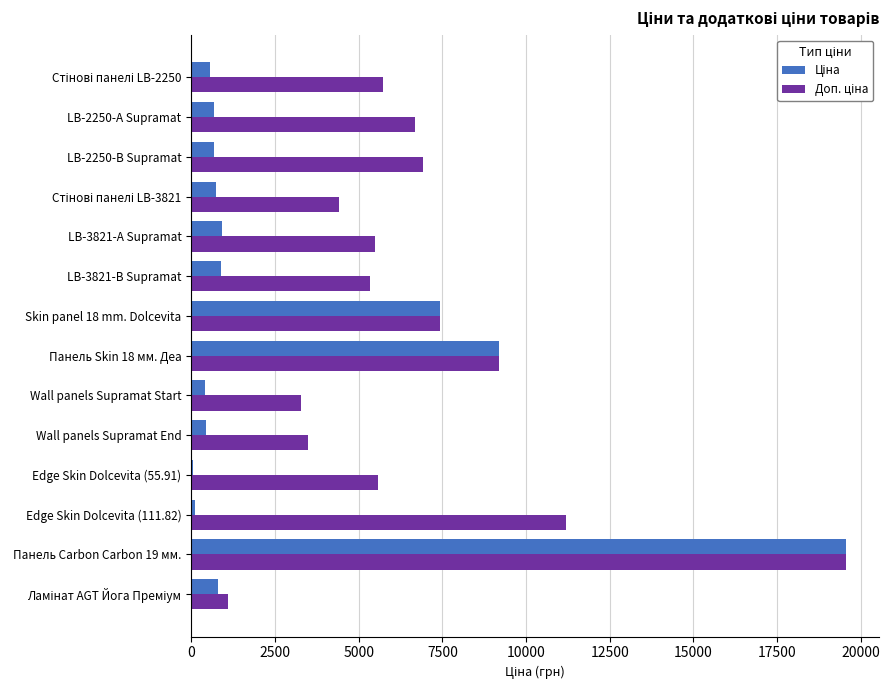

What is the total value across all series at Панель Skin 18 мм. Деа?

18392.5